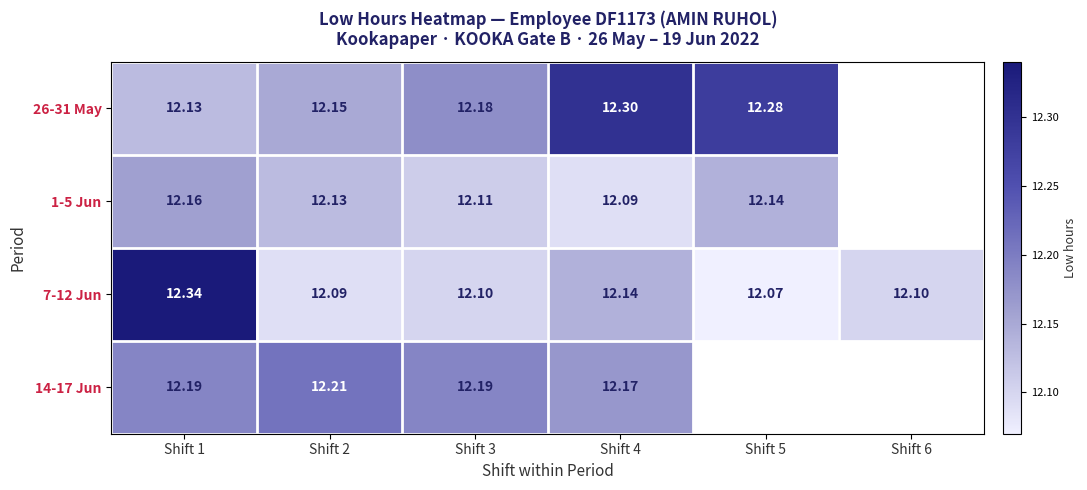

What is the difference between the highest and lowest values at Shift 4?

0.2